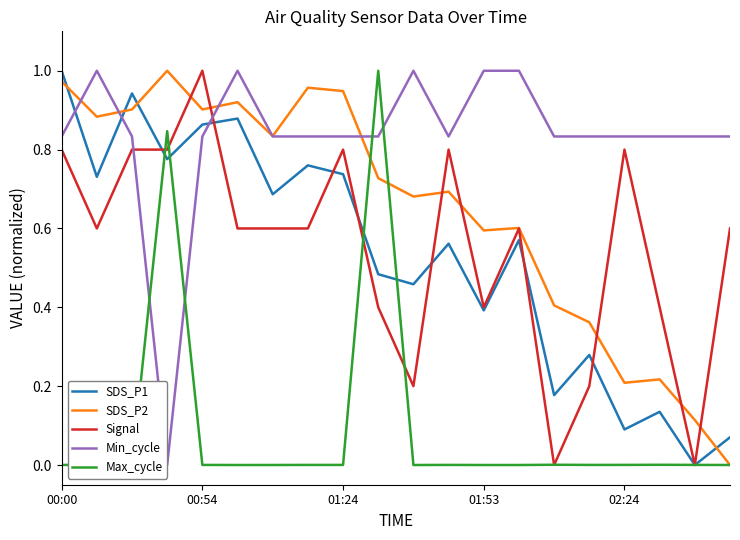

Which series has the largest total across all categories?

Min_cycle